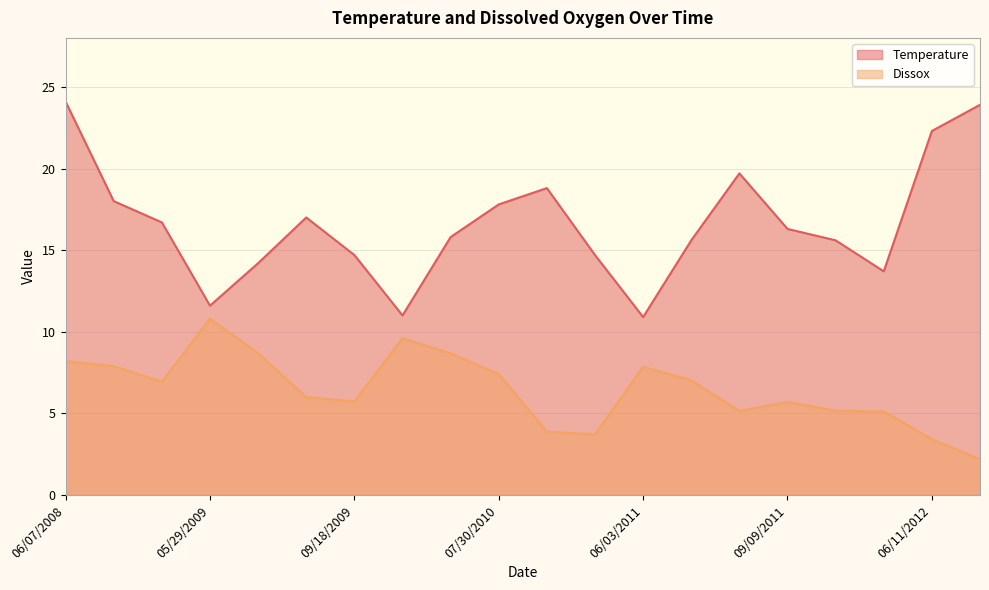

At which category is the sum across all series the highest?

06/07/2008